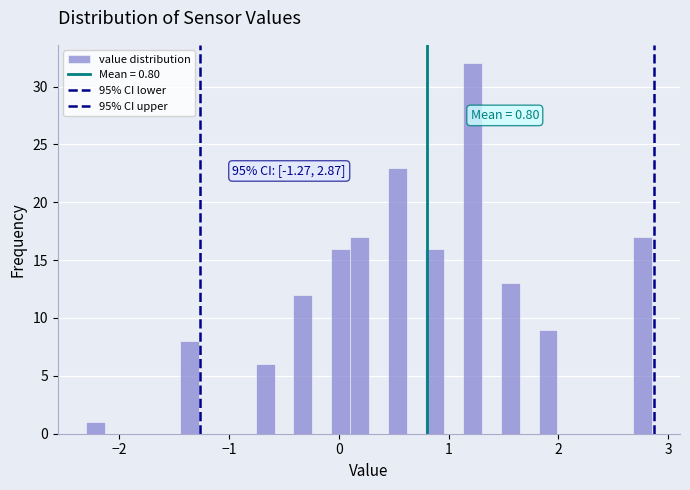

Read against the x-axis, roughly where is the centre of the tallest bar?

1.2